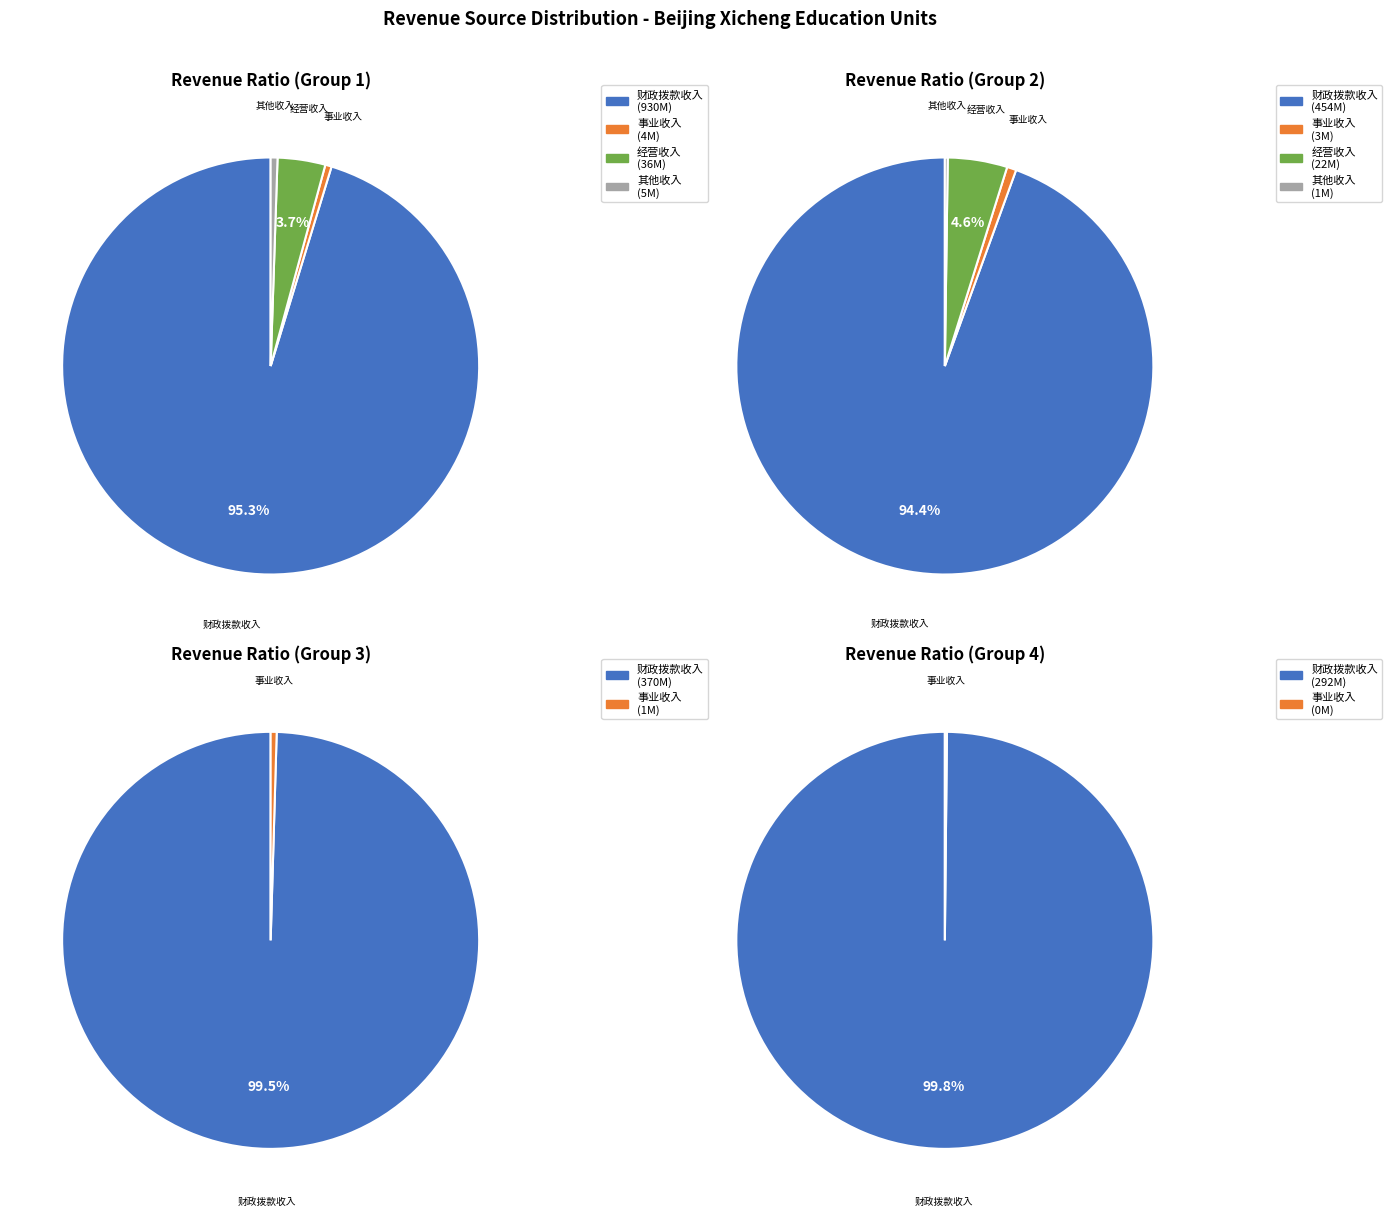

True or false: 255025 accounts for 0% of the total.

True